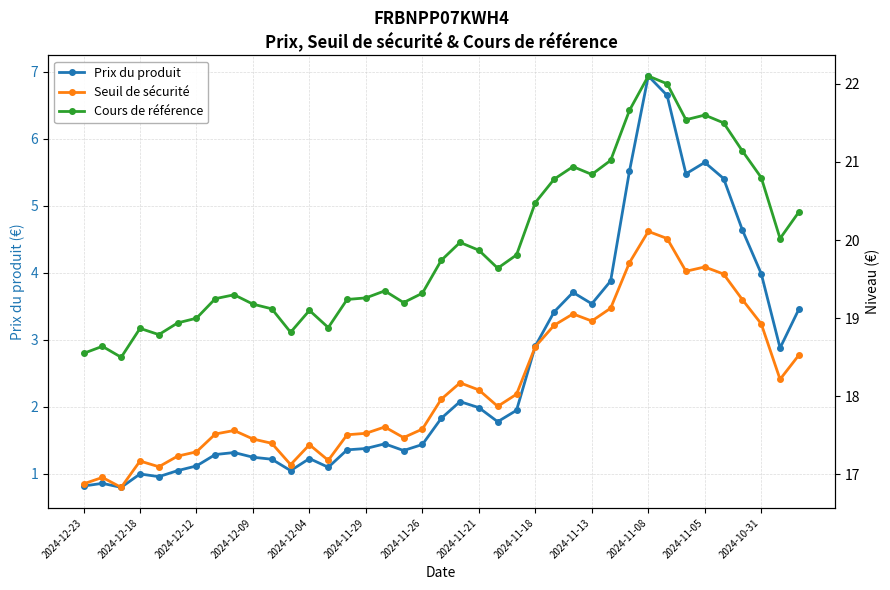

Which series has the widest spread of values?

Prix du produit